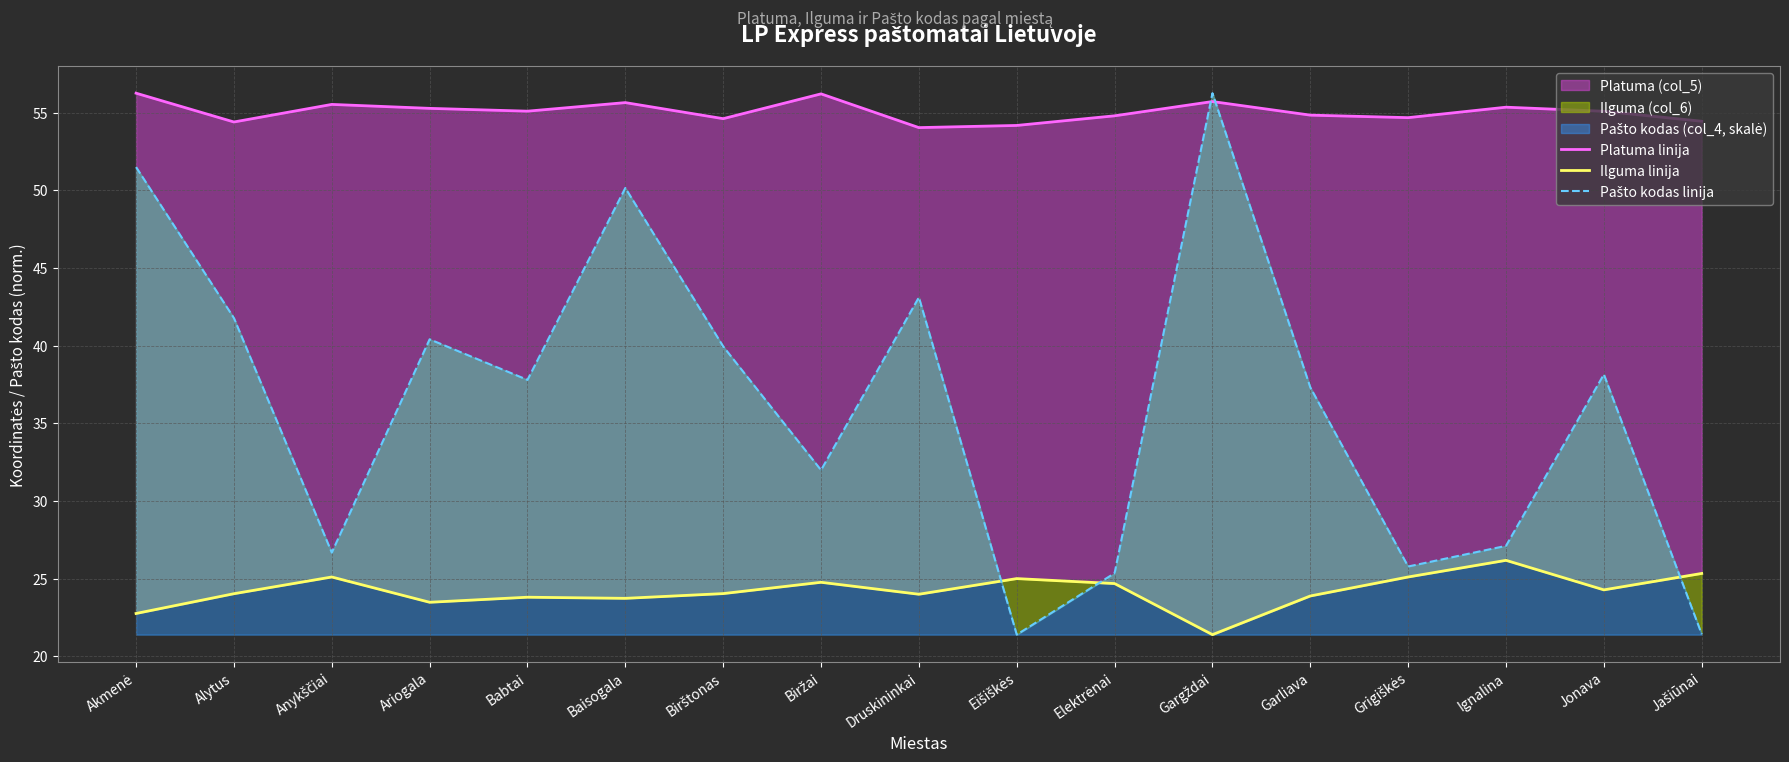

Between which two adjacent categories do Ilguma linija and Pašto kodas linija first intersect?

Druskininkai and Eišiškės